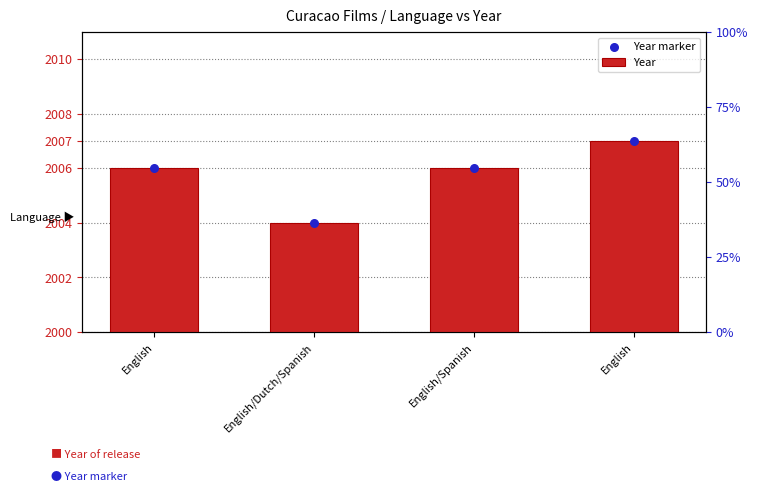

Is the value of Year at English greater than the value of Year marker at English/Dutch/Spanish?

Yes